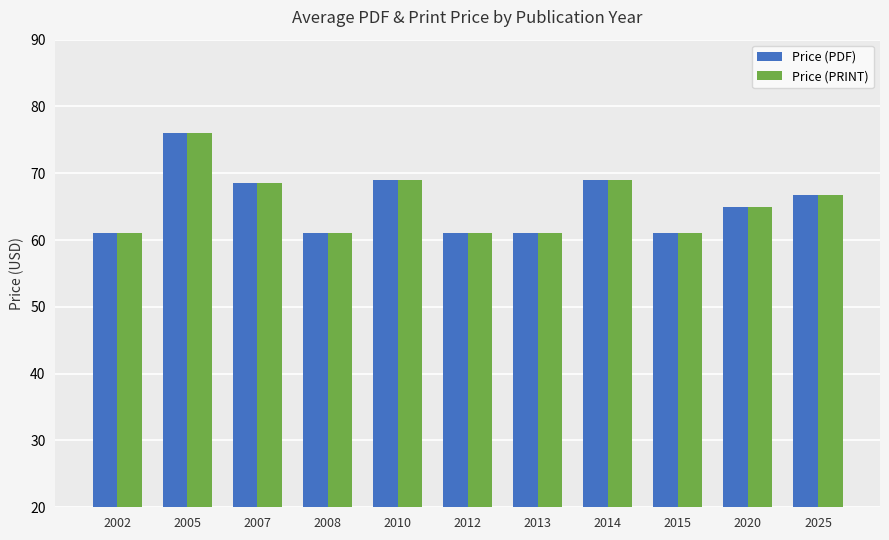

What is the difference between the maximum and minimum values in the Price (PDF) series?

15.0